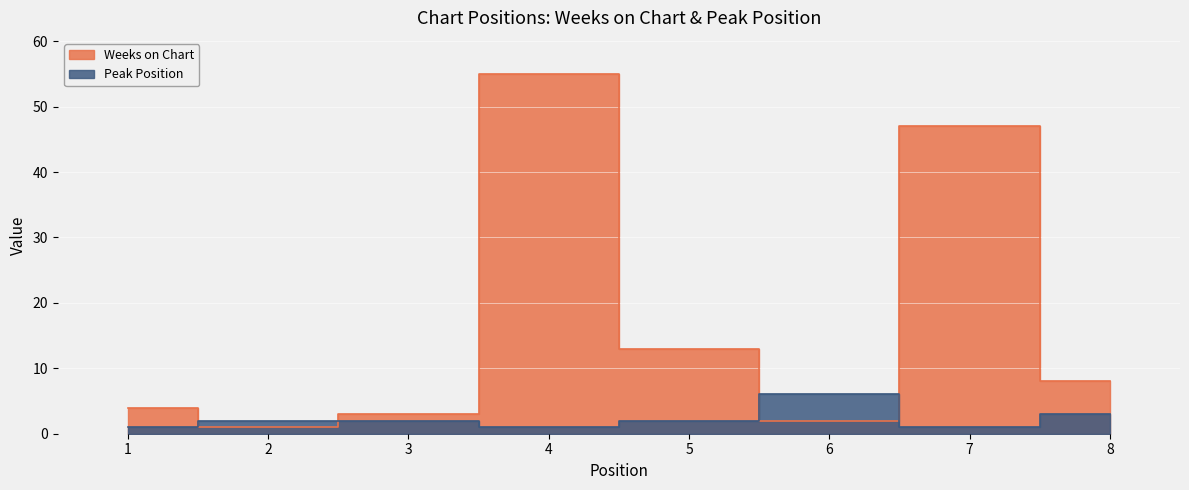

How many values in the Weeks on Chart series exceed 8?

3